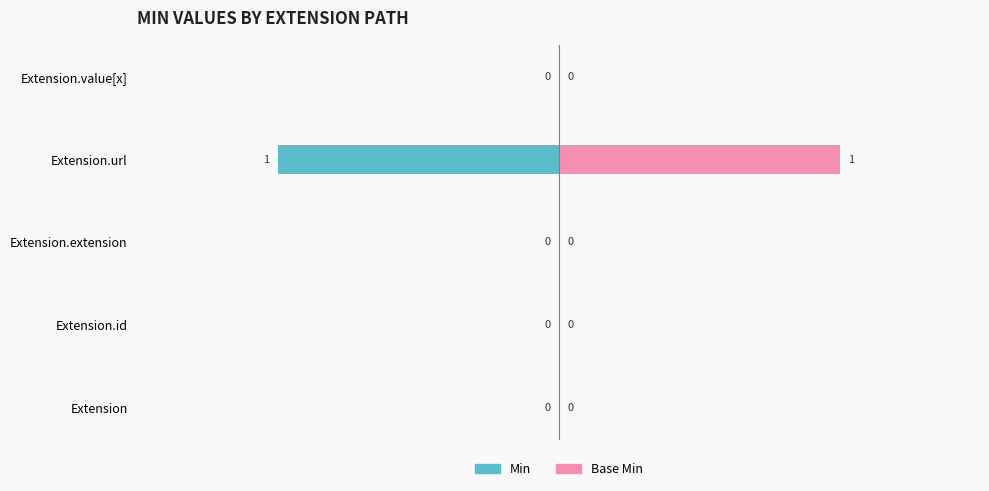

Count the number of data series in this chart.

2